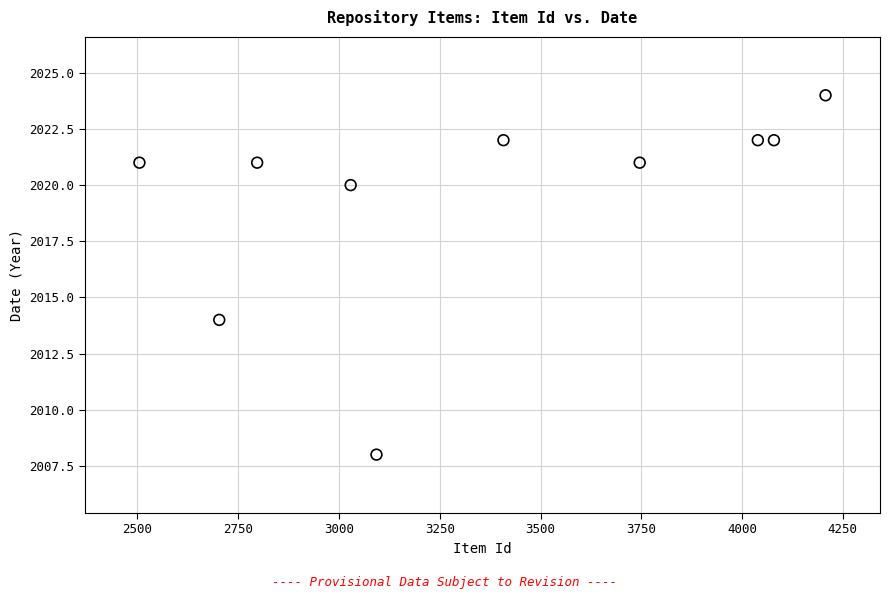

What Y value in the scatter plot is closest to 2016?

2014